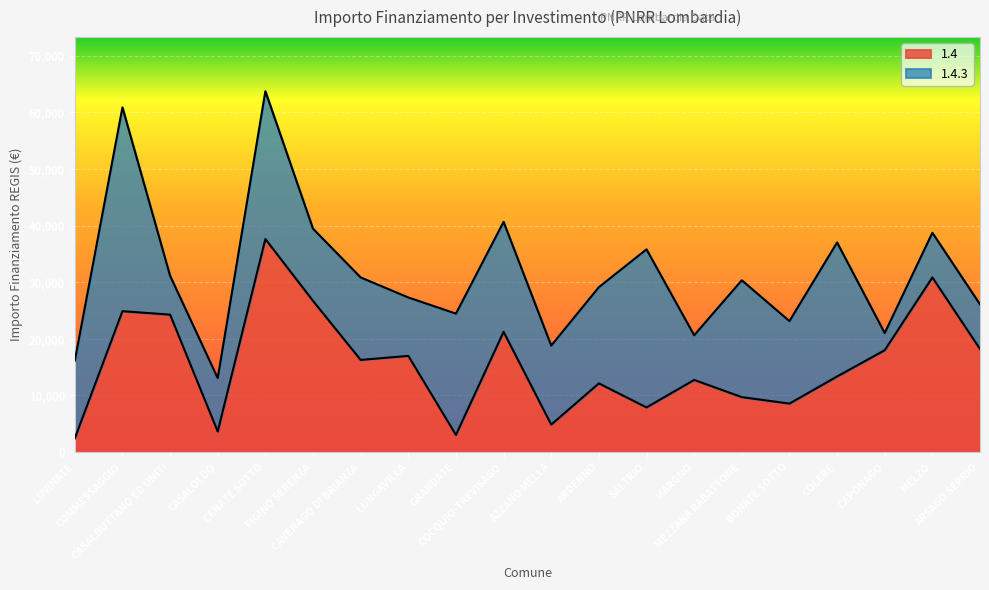

Is it true that the value at COLERE is 13354?

True